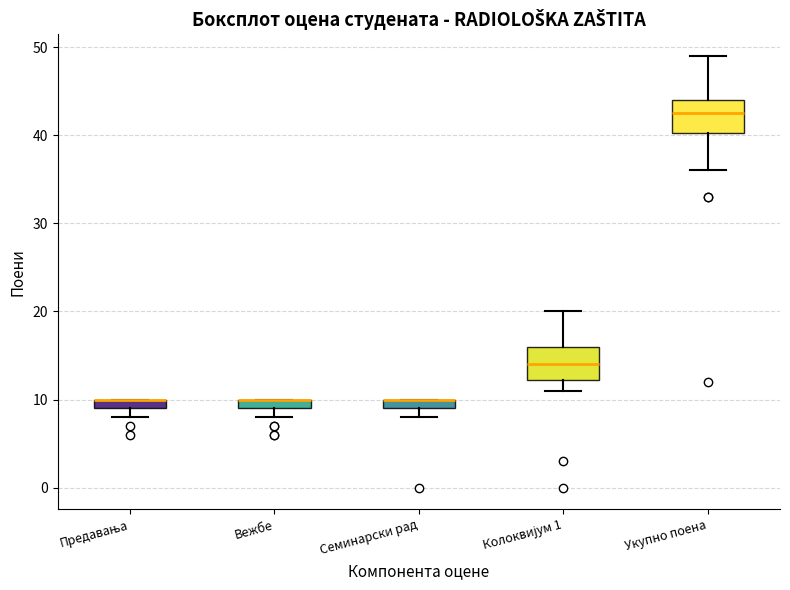

Where does the lower whisker of the box for Укупно поена end on the y-axis? The values are not printed on the chart, so give them approximately, as read against the axis.

36